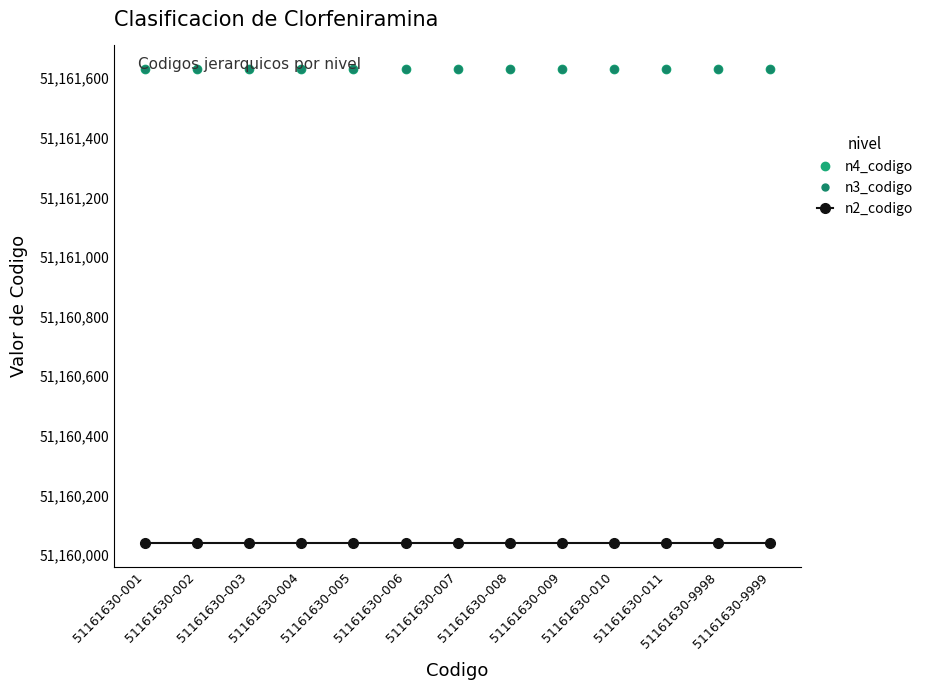

Reading left to right, list all the values displayed in this chart.

n4_codigo: 51161630.0	51161630.0	51161630.0	51161630.0	51161630.0	51161630.0	51161630.0	51161630.0	51161630.0	51161630.0	51161630.0	51161630.0	51161630.0
n3_codigo: 51161630.0	51161630.0	51161630.0	51161630.0	51161630.0	51161630.0	51161630.0	51161630.0	51161630.0	51161630.0	51161630.0	51161630.0	51161630.0
n2_codigo: 51160041.2	51160041.2	51160041.2	51160041.2	51160041.2	51160041.2	51160041.2	51160041.2	51160041.2	51160041.2	51160041.2	51160041.2	51160041.2